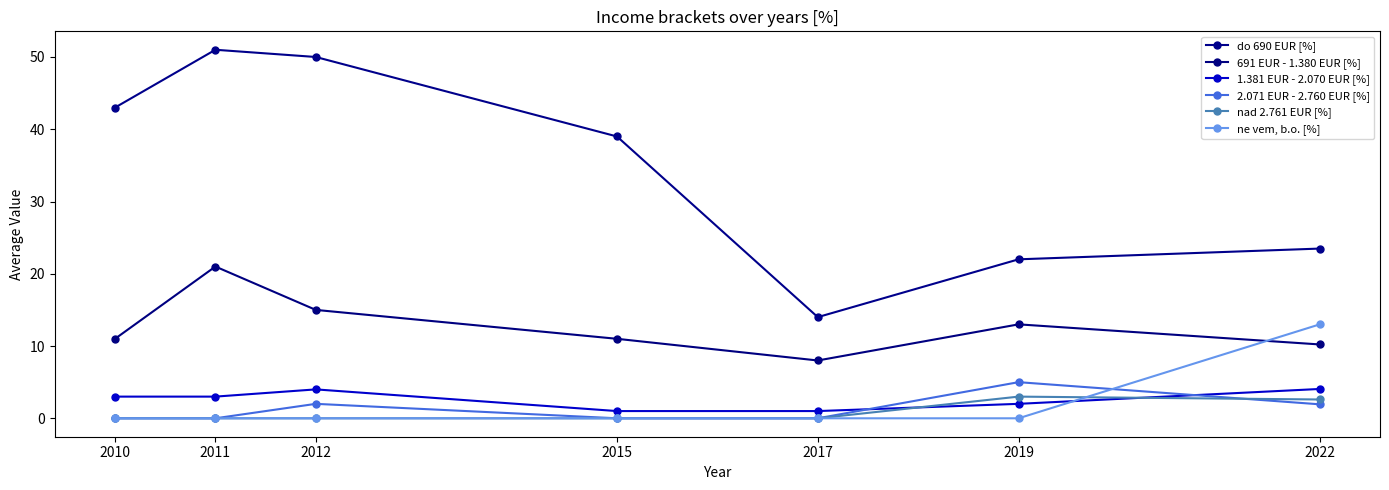

What is the value of the ne vem, b.o. [%] point at the 7th from the left?

13.0